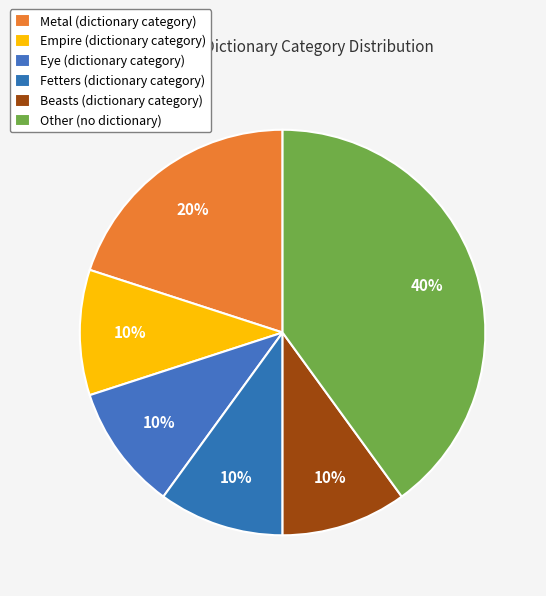

How many slices are in this pie chart?

6